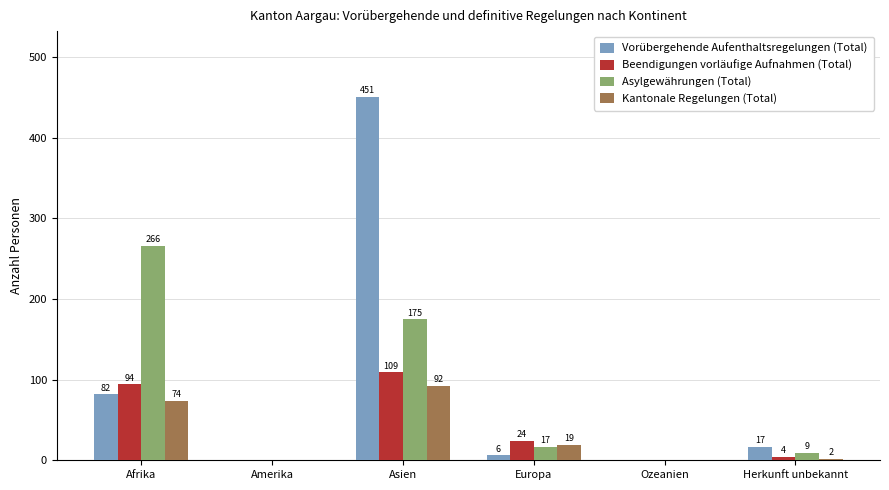

How many data points does each series have?

6